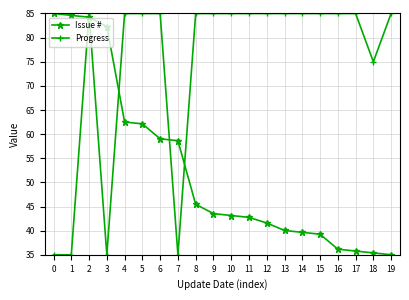

Rank the series by their average value, from highest to lowest.

Progress, Issue #